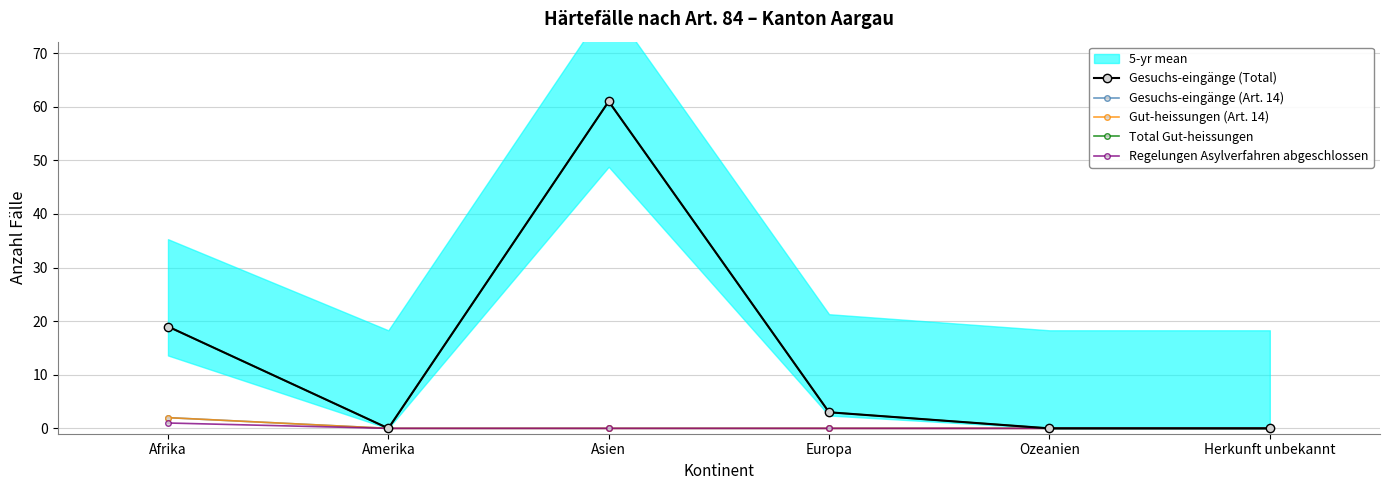

Count the number of categories in the chart.

6